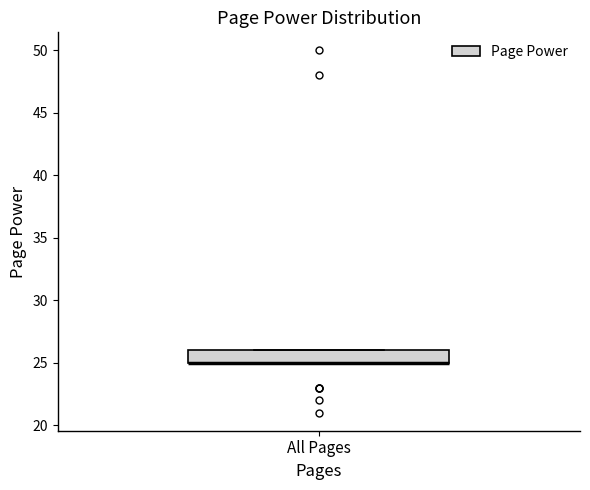

Read this box plot against the y-axis: the position of the median line, the range covered by the box, and the ends of both whiskers. The values are not printed on the chart, so give them approximately, as read against the axis.

median 25 (drawn on the box's lower edge), box 25 to 26, whiskers 25 to 26